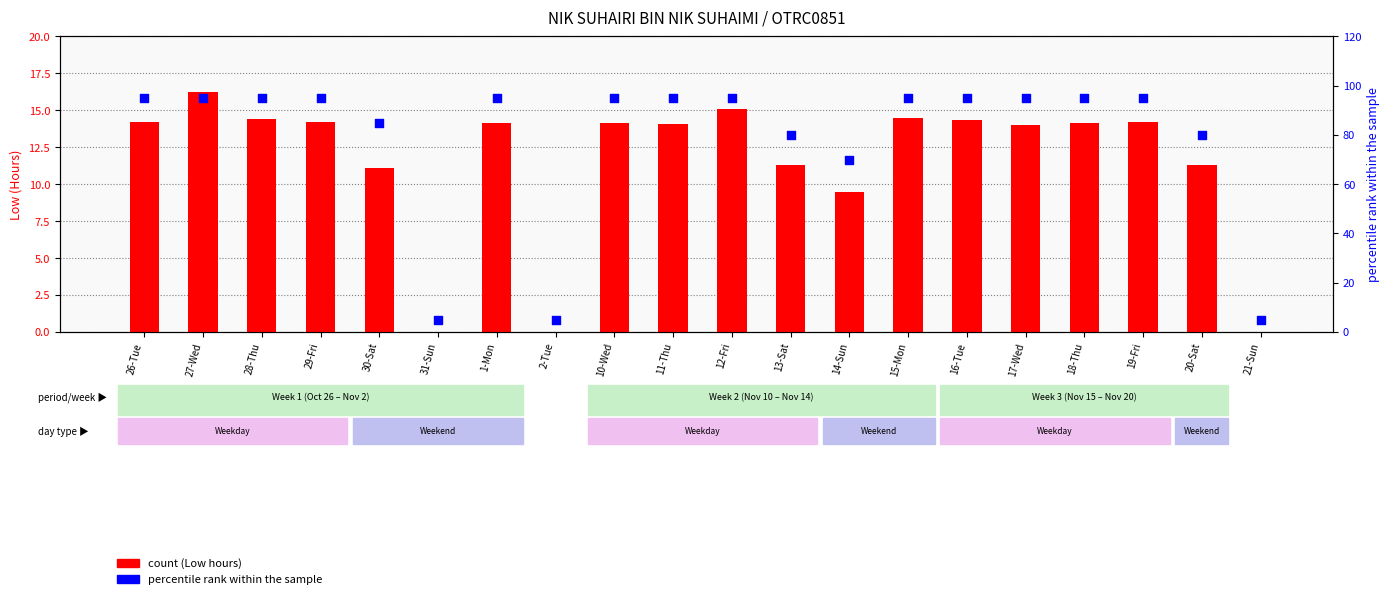

Is the value of count at 11-Thu greater than the value of percentile rank within the sample at 11-Thu?

No